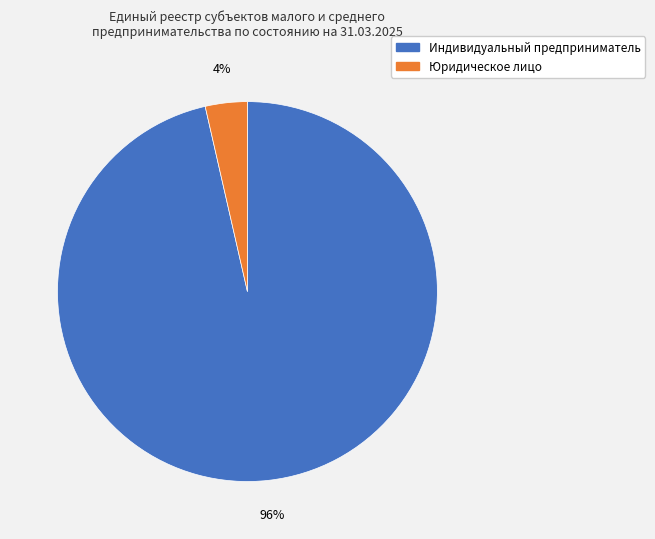

Is there a majority slice in this chart?

Yes